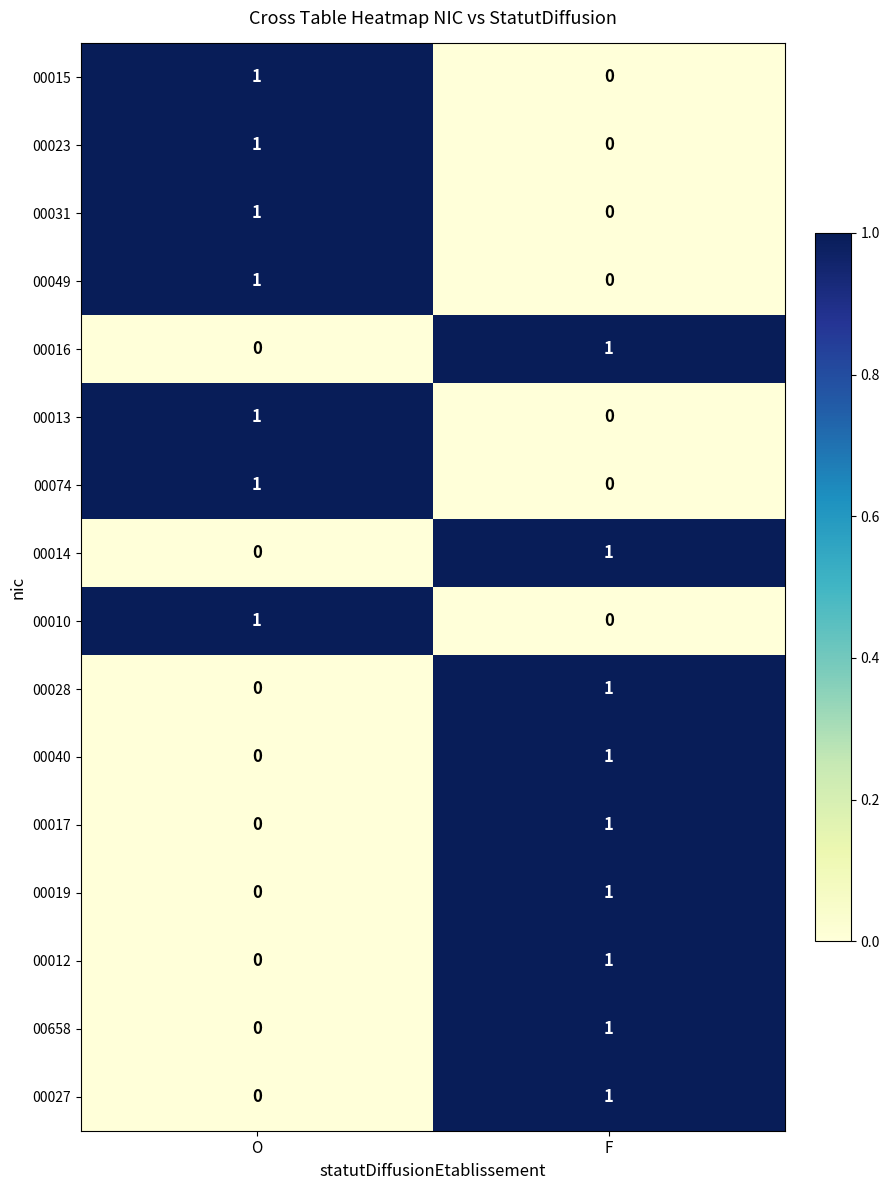

At which label does 00049 reach its minimum?

F